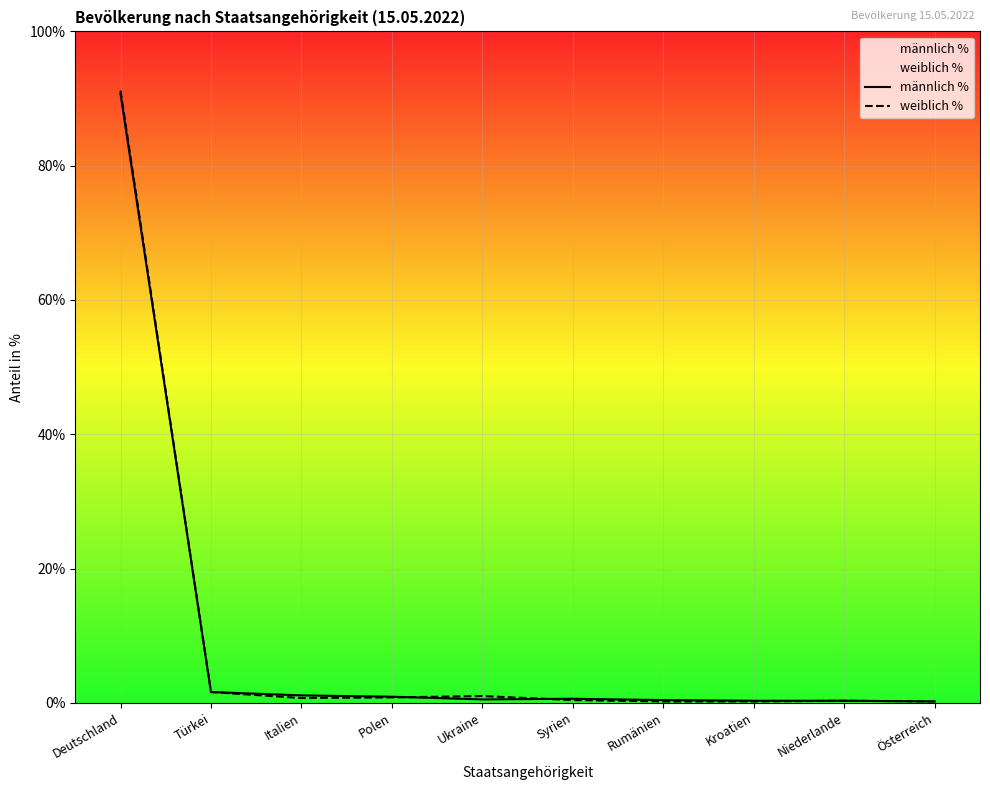

Count the number of categories in the chart.

10